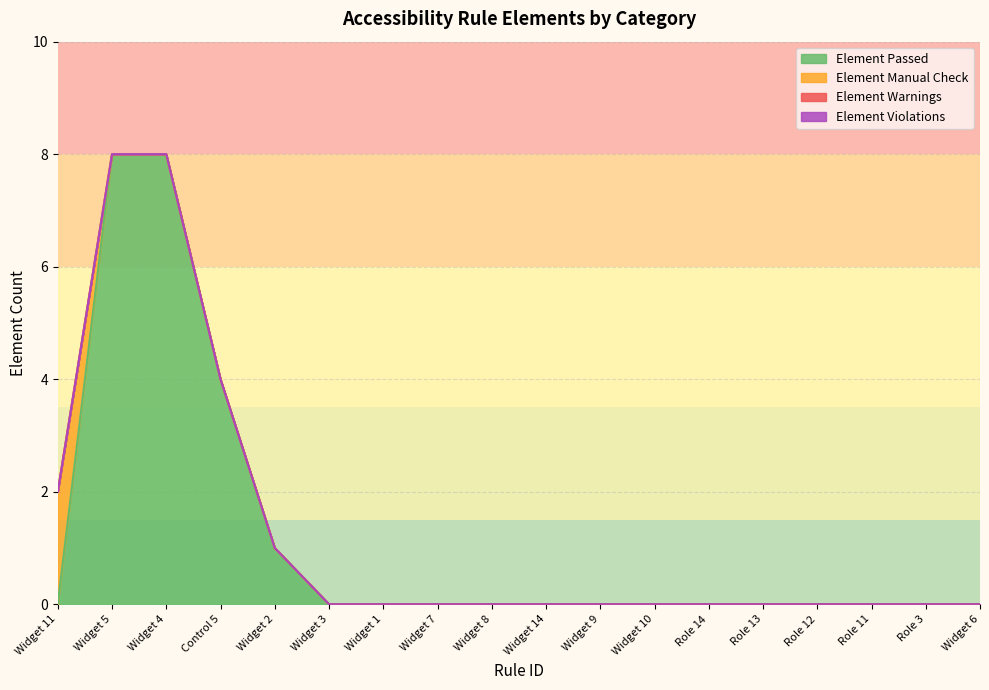

Does the chart display data point markers on the line(s)?

No